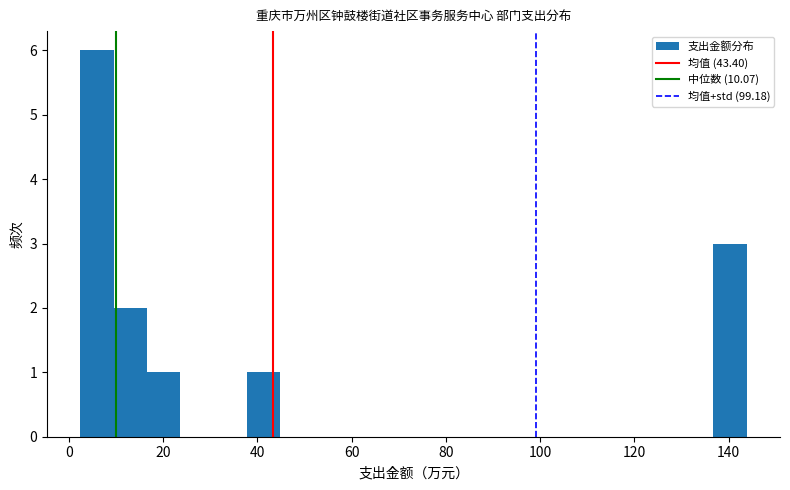

Around what value on the x-axis is the tallest bar? Give the approximate position of its centre, as read against the axis.

6